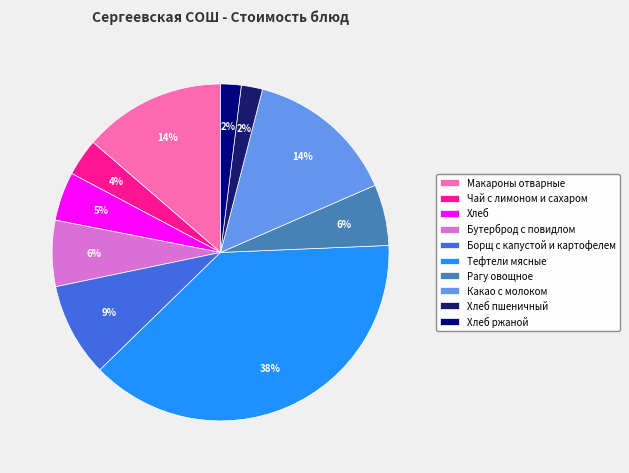

To the nearest percent, what is the difference between the Рагу овощное and Хлеб пшеничный slice percentages?

4%